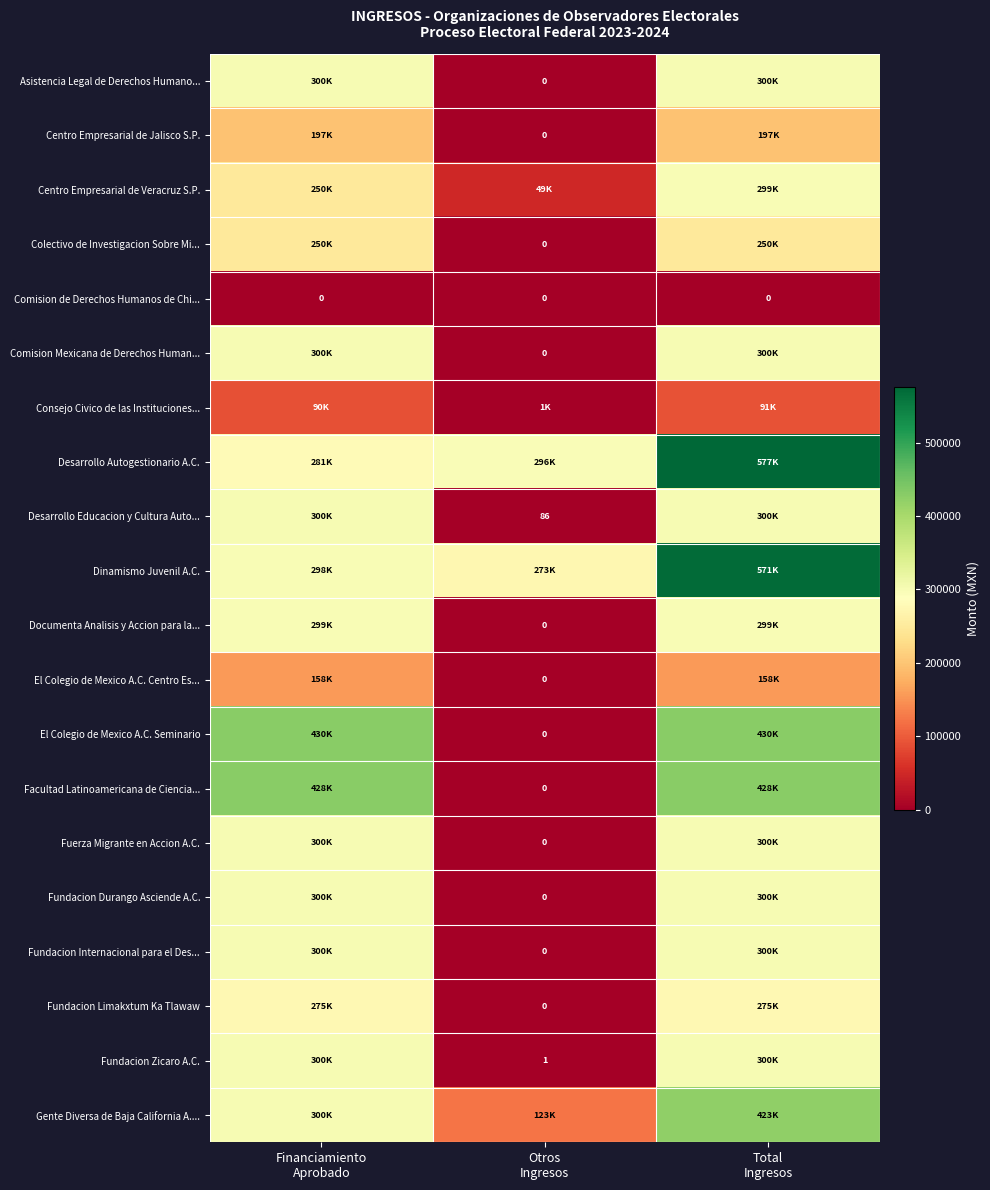

Between Otros Ingresos and Total Ingresos, which series saw the biggest shift?

El Colegio de Mexico A.C. Seminario